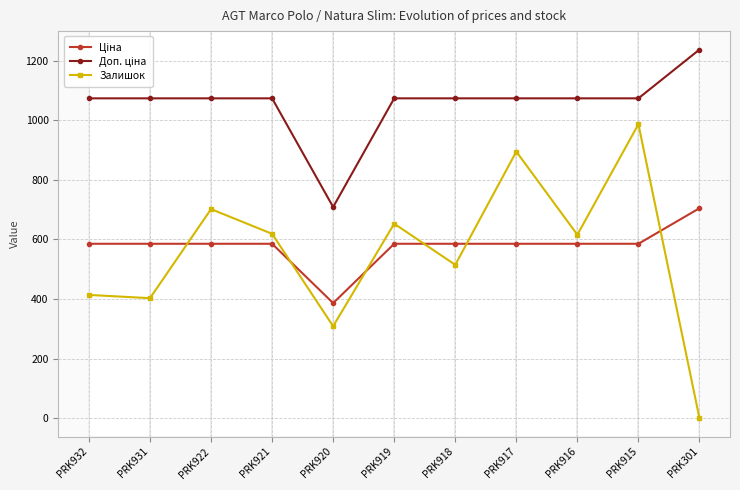

The value of Залишок at PRK916 is 616.0. True or false?

True